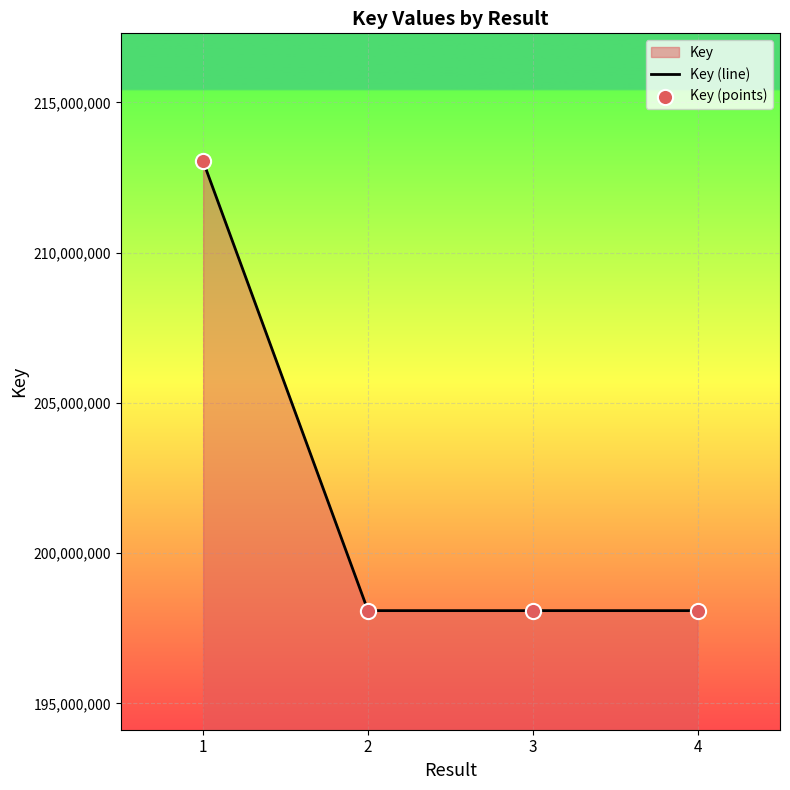

At which category is the sum across all series the highest?

1